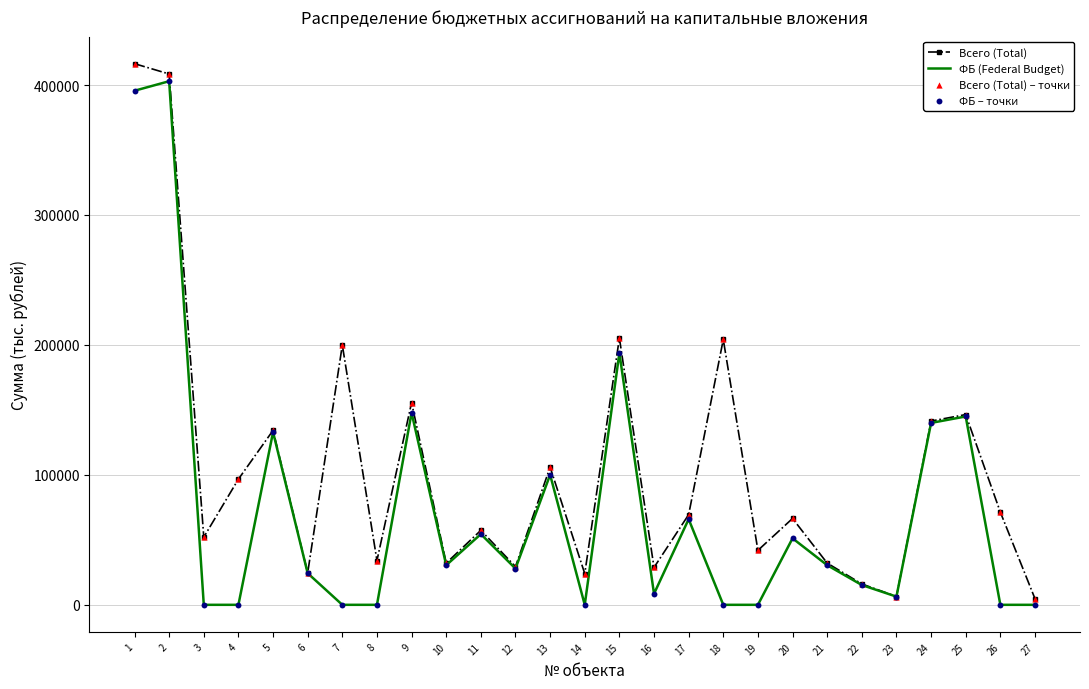

Which series has the largest total across all categories?

Всего (Total)